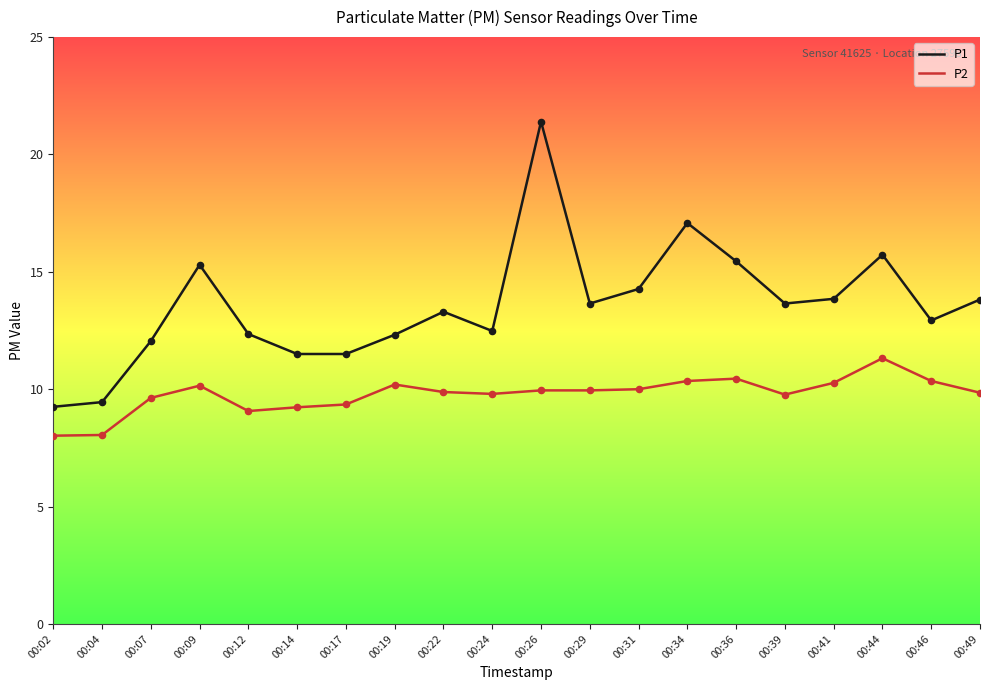

Which series has the largest range (max minus min)?

P1